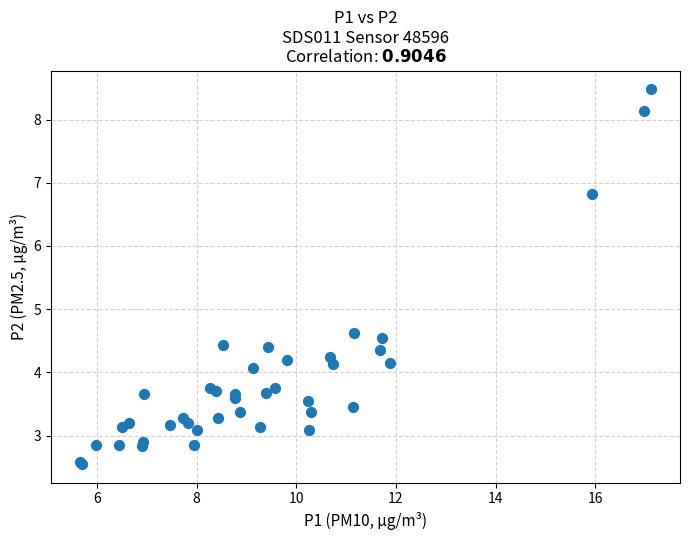

What Y value in the scatter plot is closest to 5?

4.6